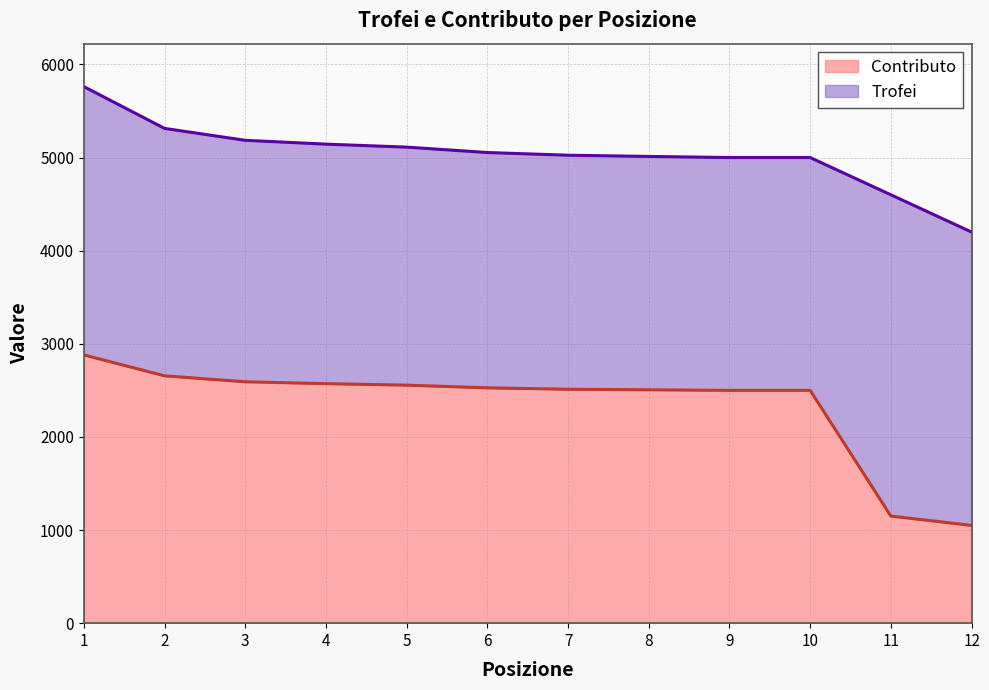

Reading right to left, transcribe all the data shown in this chart.

Trofei: 4200	4600	5000	5000	5012	5025	5054	5112	5144	5185	5313	5762
Contributo: 1050	1150	2500	2500	2506	2512	2527	2556	2572	2592	2656	2881